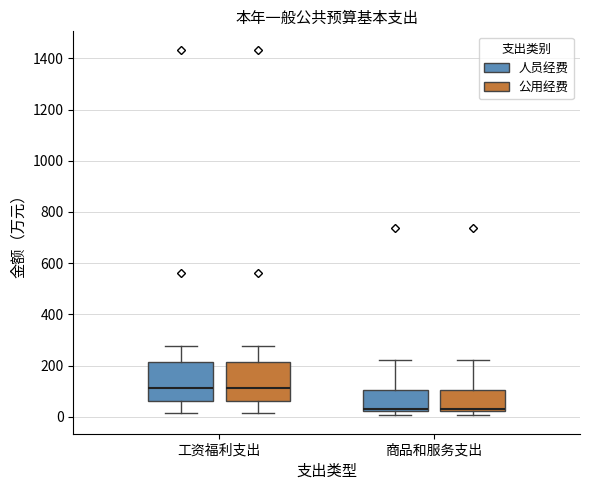

Where does the lower whisker of the box for 工资福利支出 (公用经费) end on the y-axis? The values are not printed on the chart, so give them approximately, as read against the axis.

20